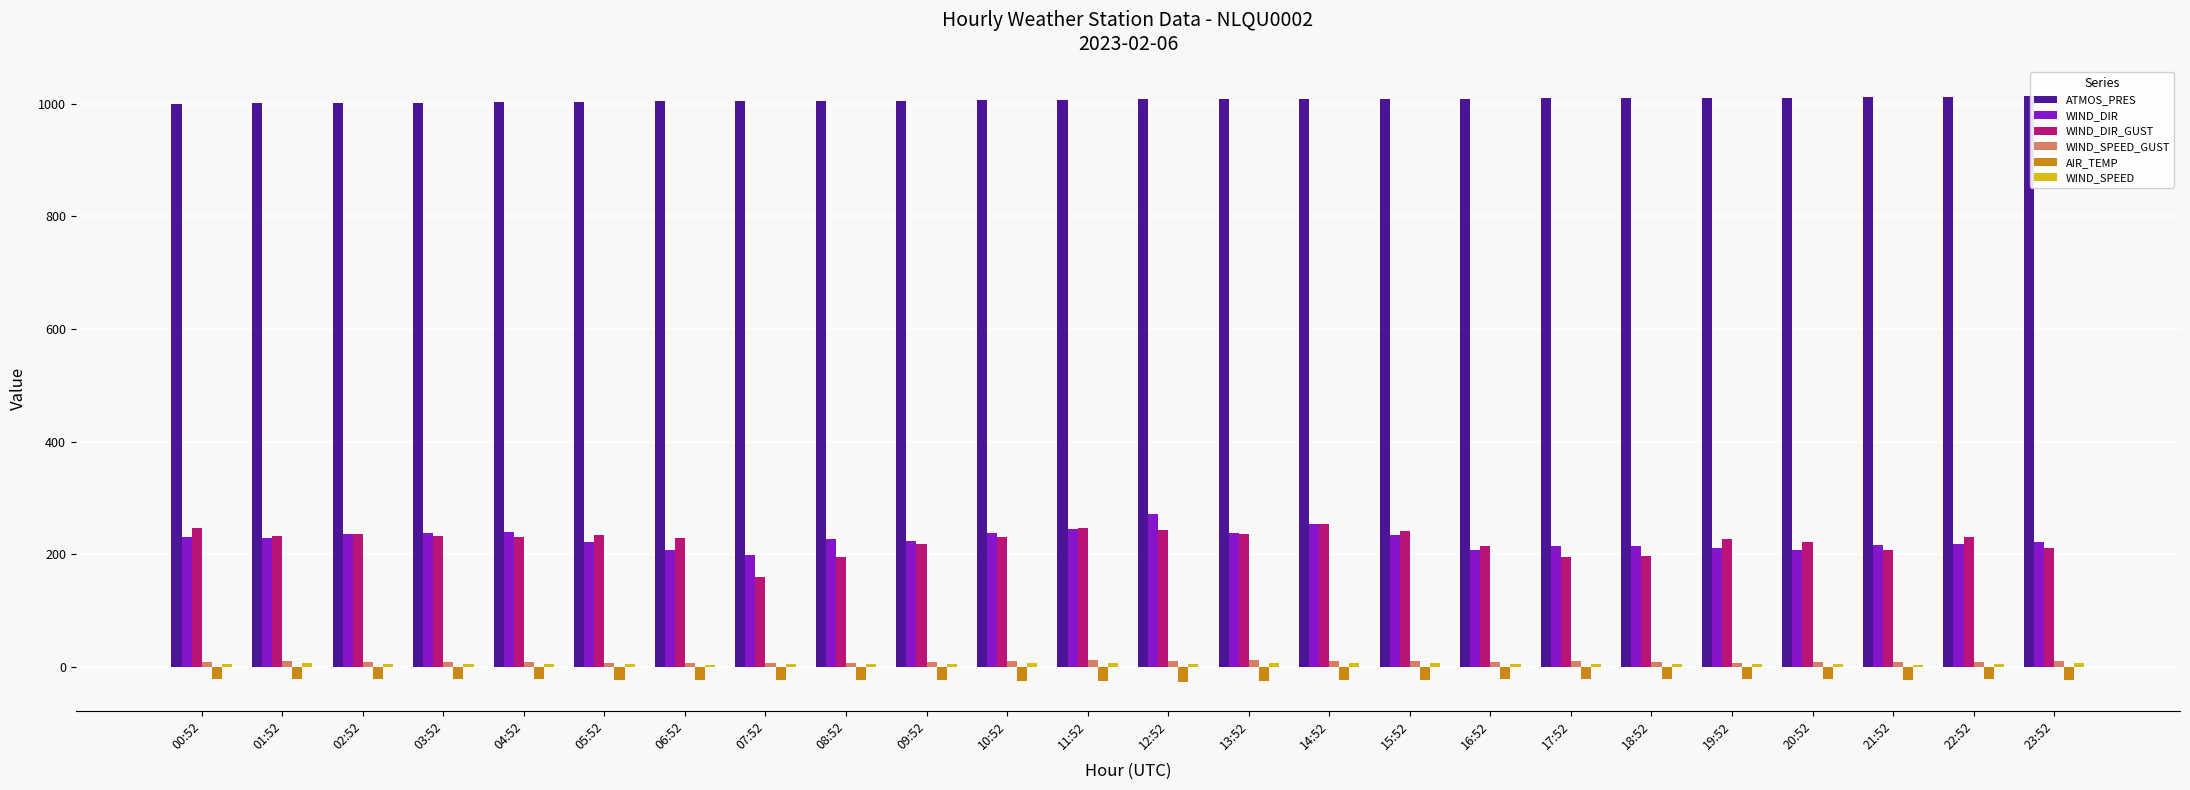

Is the value of ATMOS_PRES at 10:52 greater than the value of WIND_DIR_GUST at 13:52?

Yes